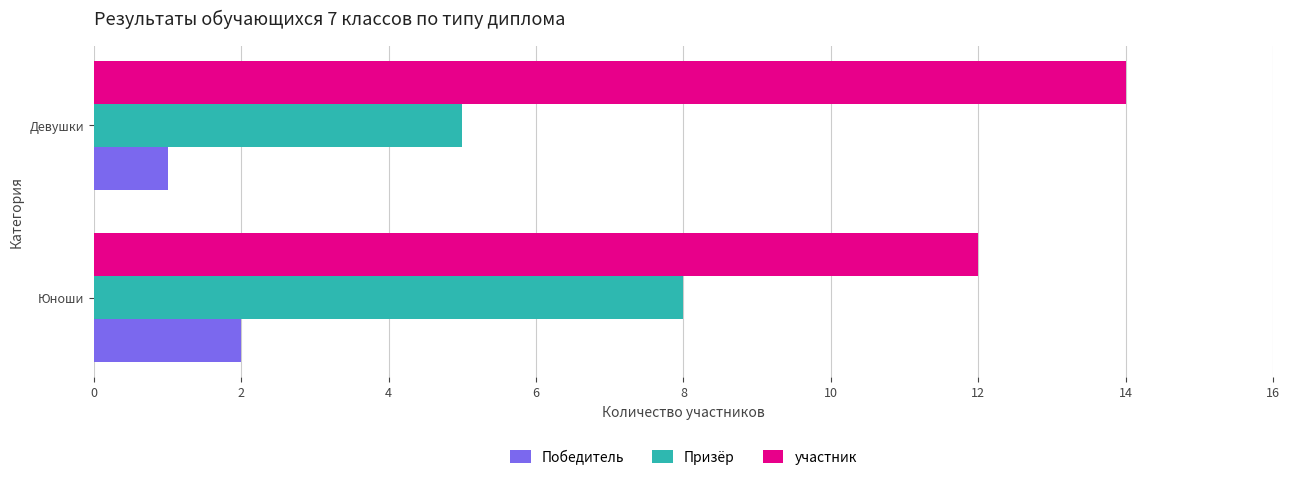

True or false: участник has a value of 12 at Юноши.

True